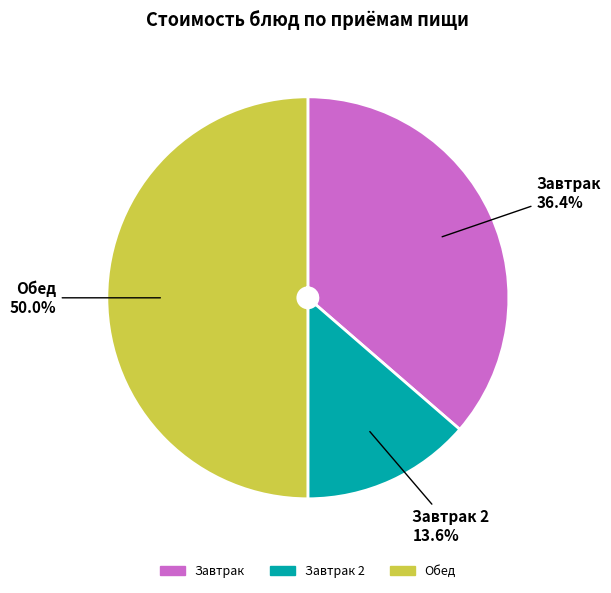

To the nearest percent, what is the average slice percentage?

33%